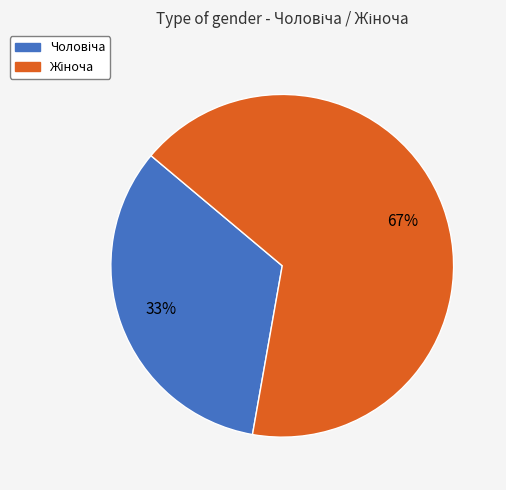

Does any single category account for the majority?

Yes